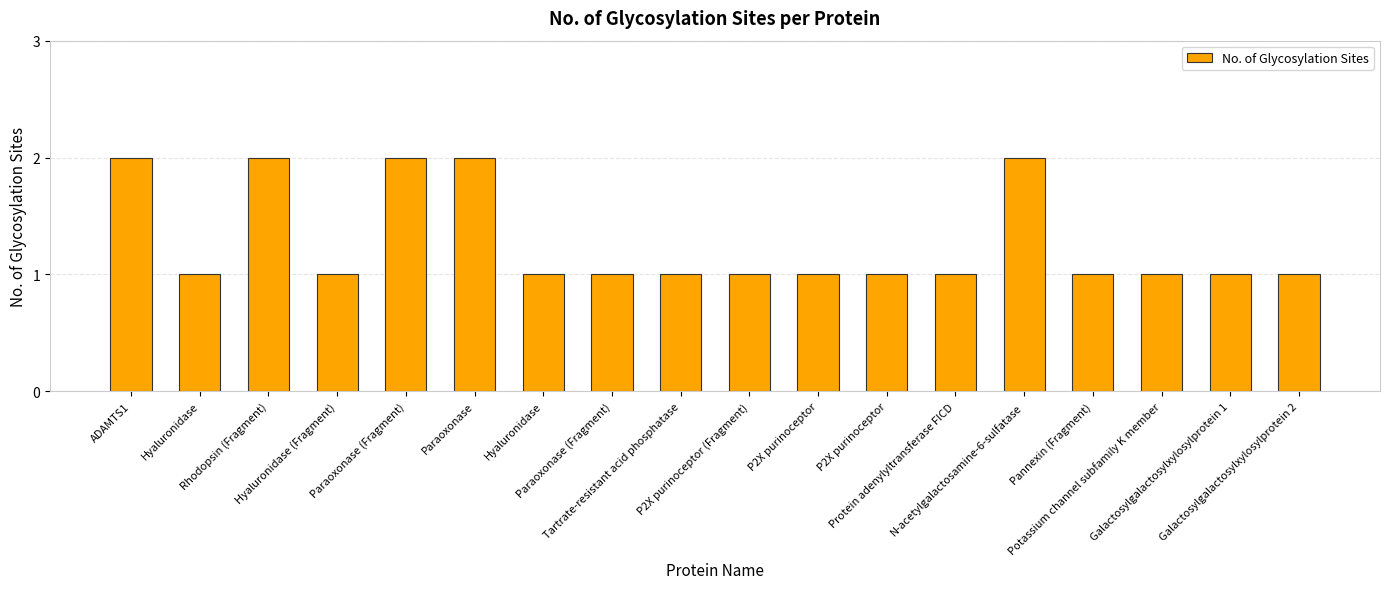

True or false: the data shows 1 at Hyaluronidase.

False